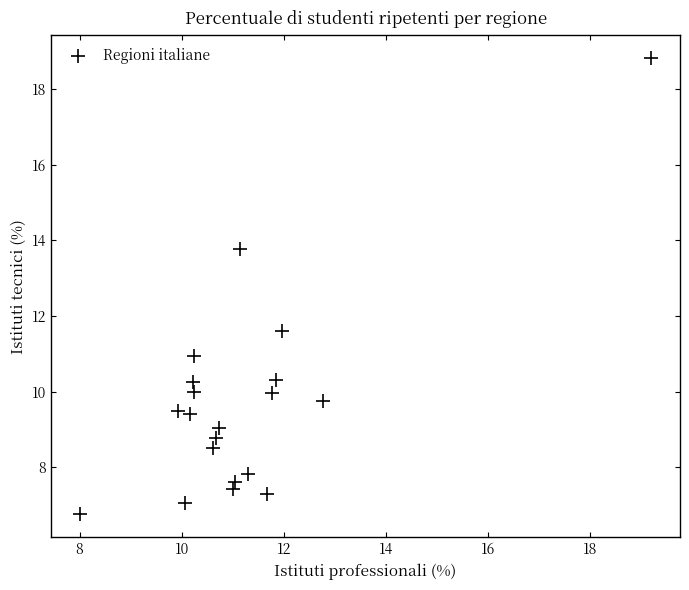

What is the range of Y values (max minus min)?

12.1